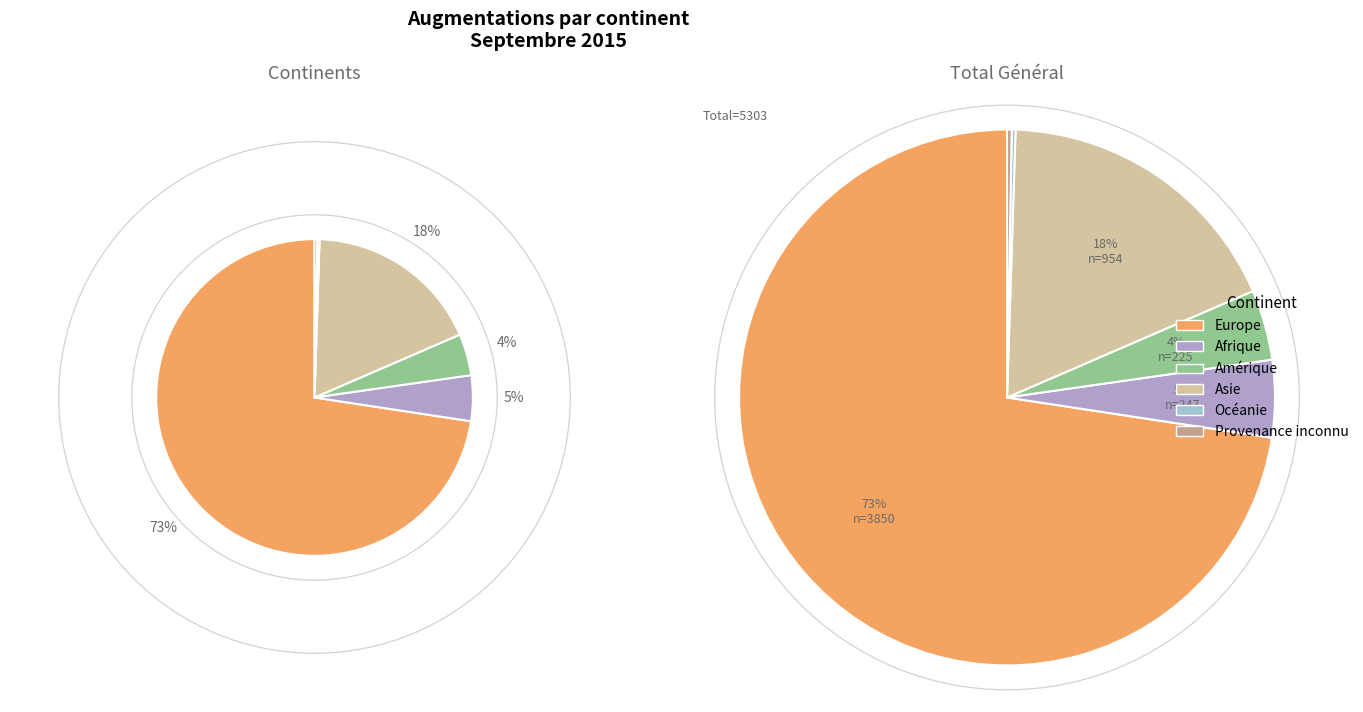

What percentage is the Afrique slice, to the nearest percent?

5%